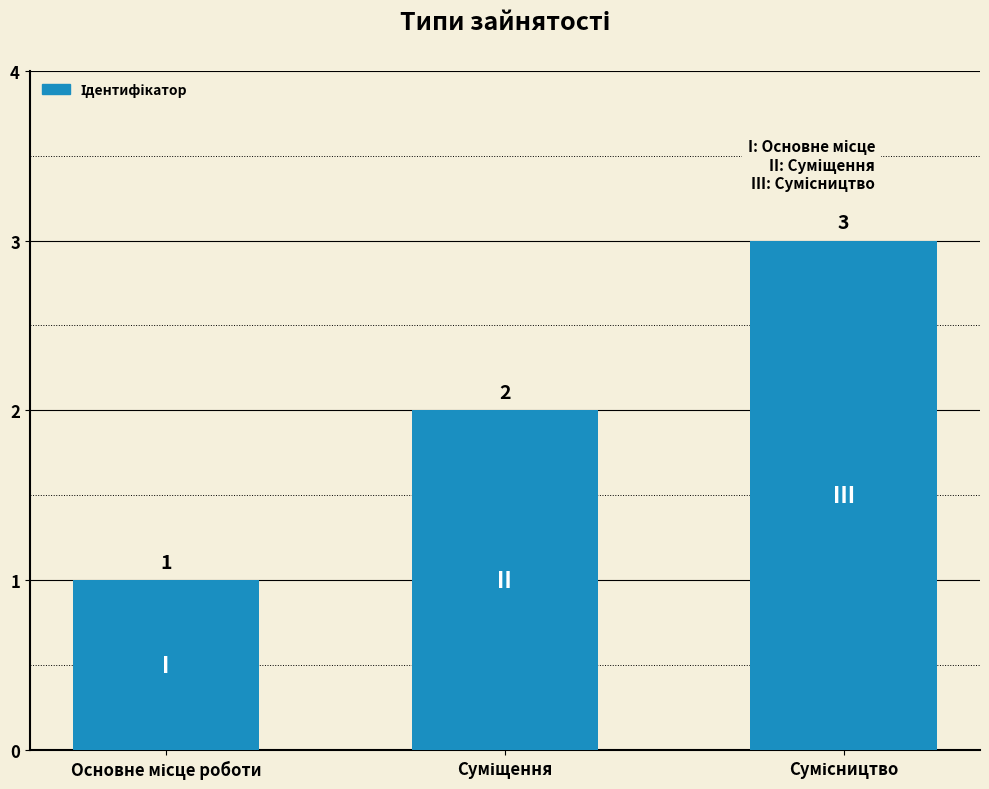

How many values are between 1 and 3?

3